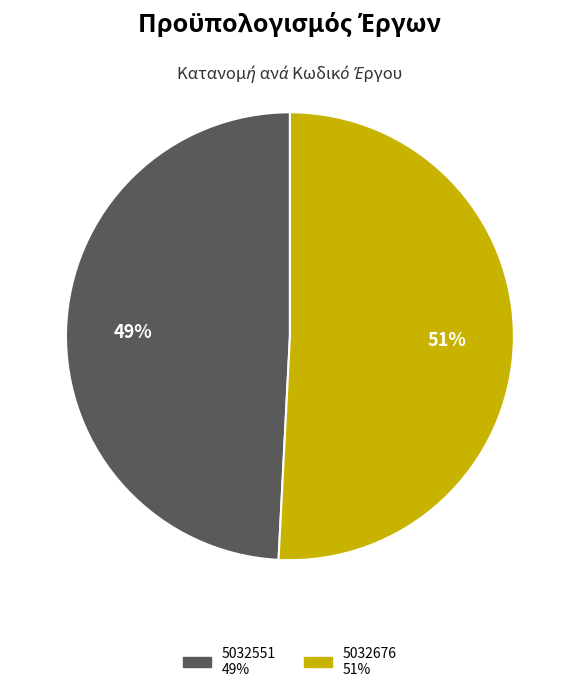

True or false: 5032551 accounts for 64% of the total.

False